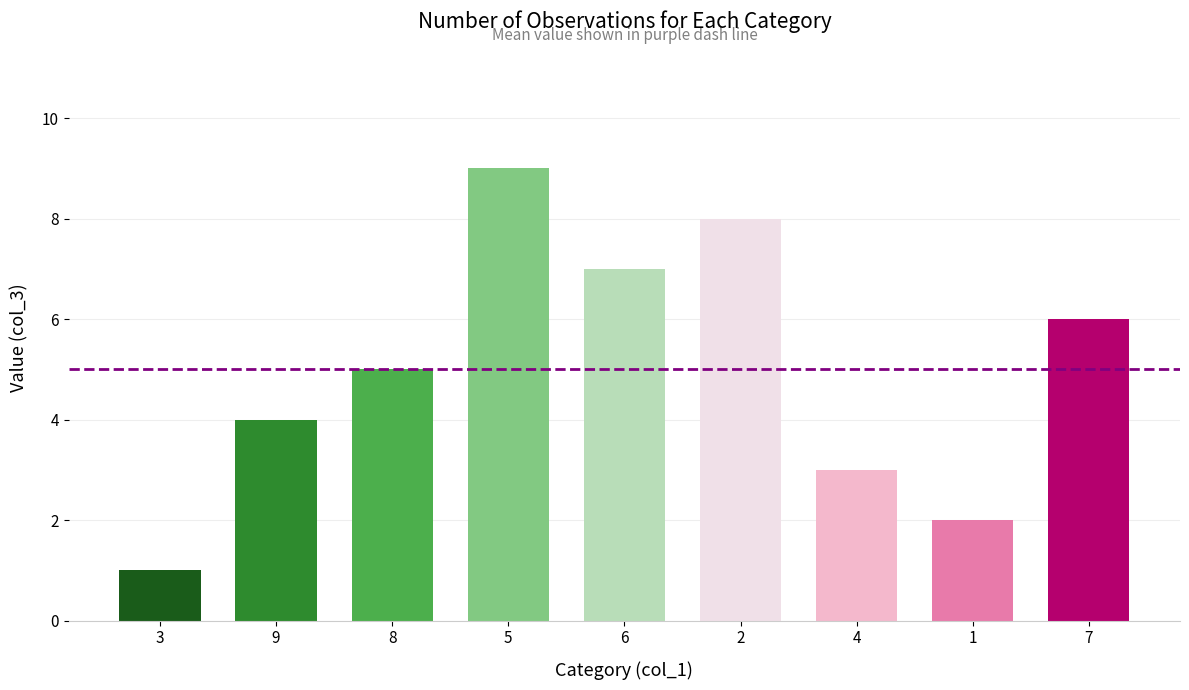

Reading right to left, transcribe all the data shown in this chart.

7=6	1=2	4=3	2=8	6=7	5=9	8=5	9=4	3=1